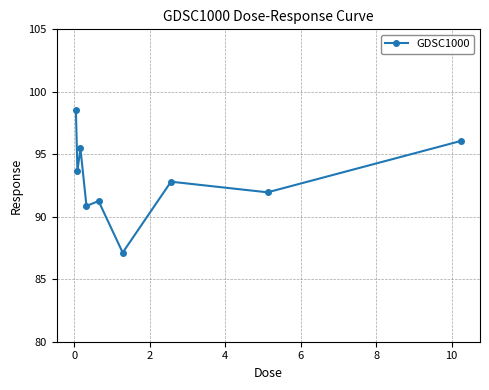

What is the smallest value displayed?

87.1